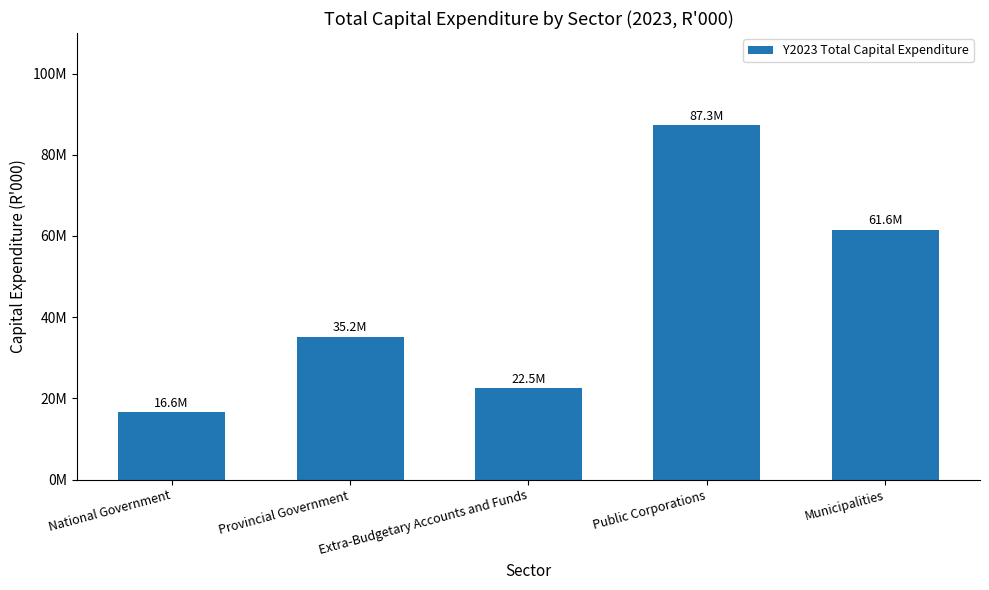

Reading left to right, list all the values displayed in this chart.

National Government=16642508	Provincial Government=35150885	Extra-Budgetary Accounts and Funds=22486883	Public Corporations=87347012	Municipalities=61593305